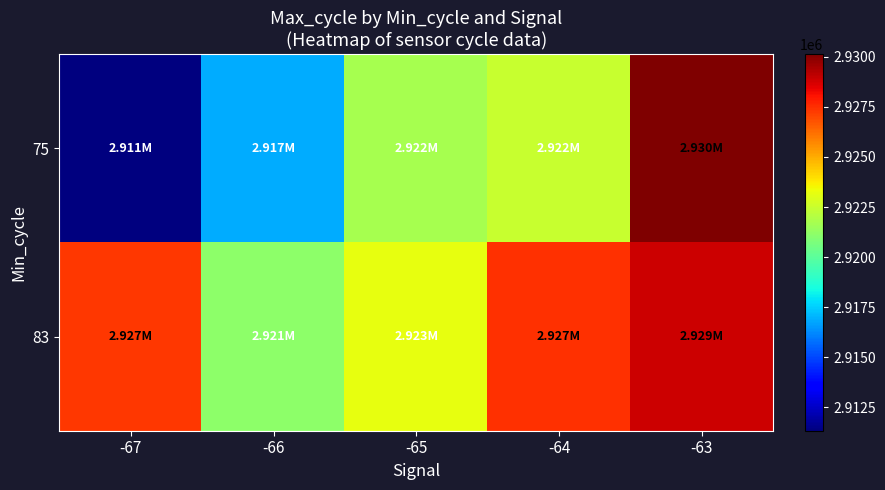

Rank the series by their average value, from lowest to highest.

75, 83